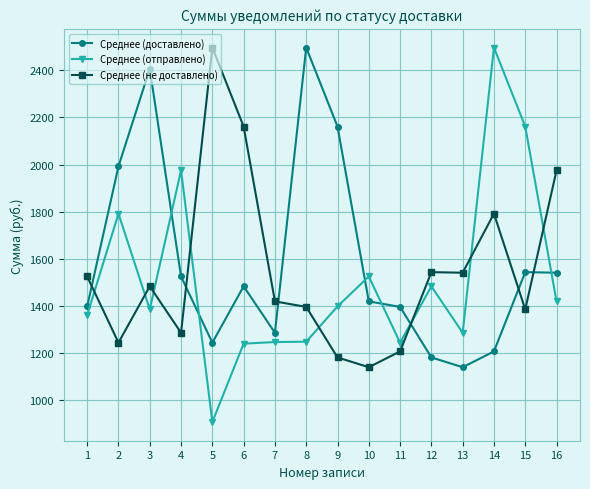

Which series changed the most between 2 and 7?

Среднее (доставлено)